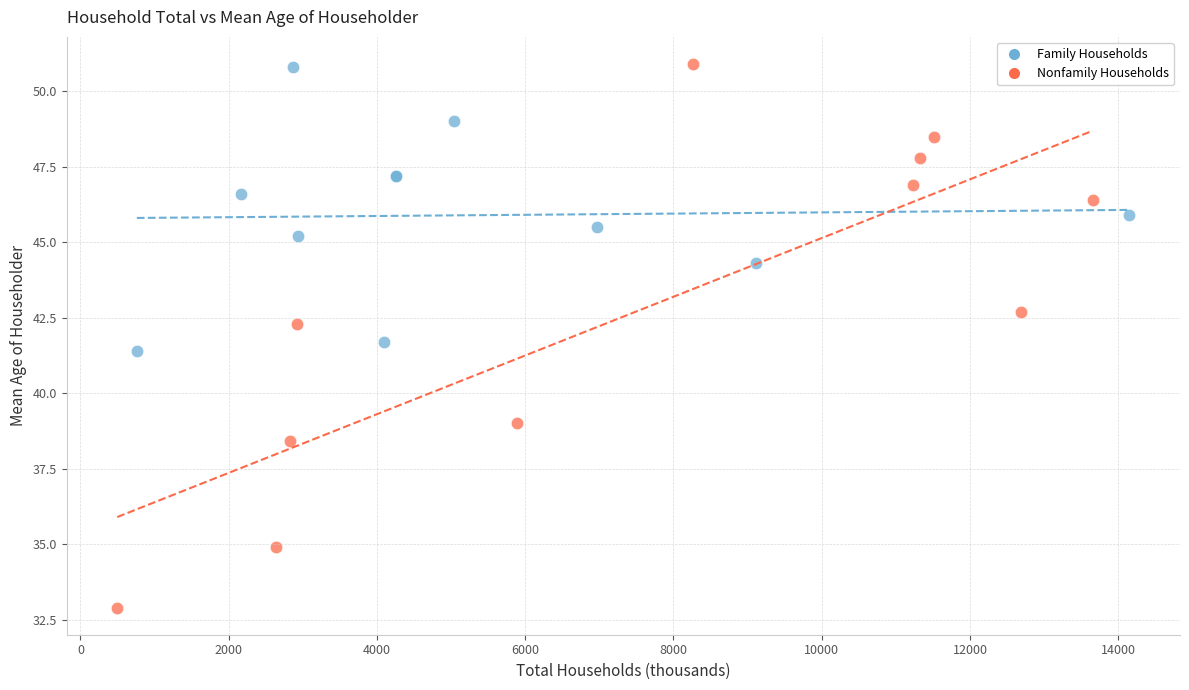

What are all the series names shown in the legend?

Family Households, Nonfamily Households